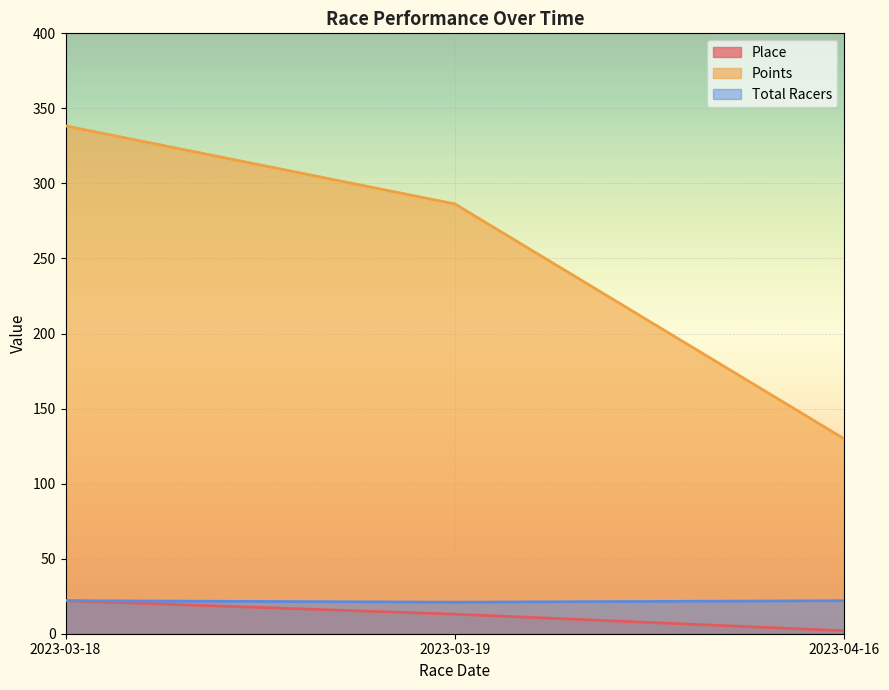

What is the label of the 3rd point from the right?

2023-03-18